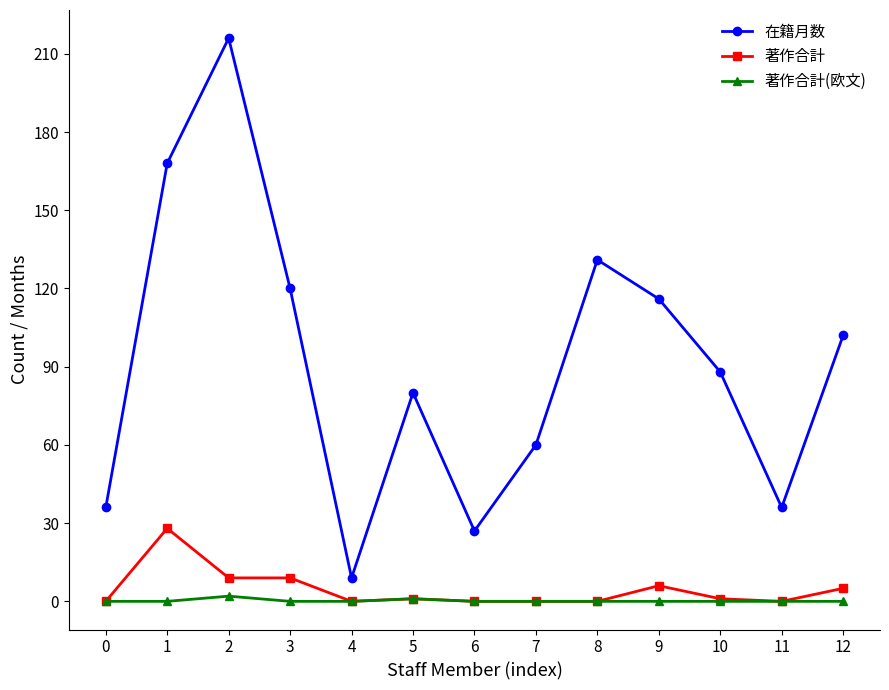

Count the number of data series in this chart.

3